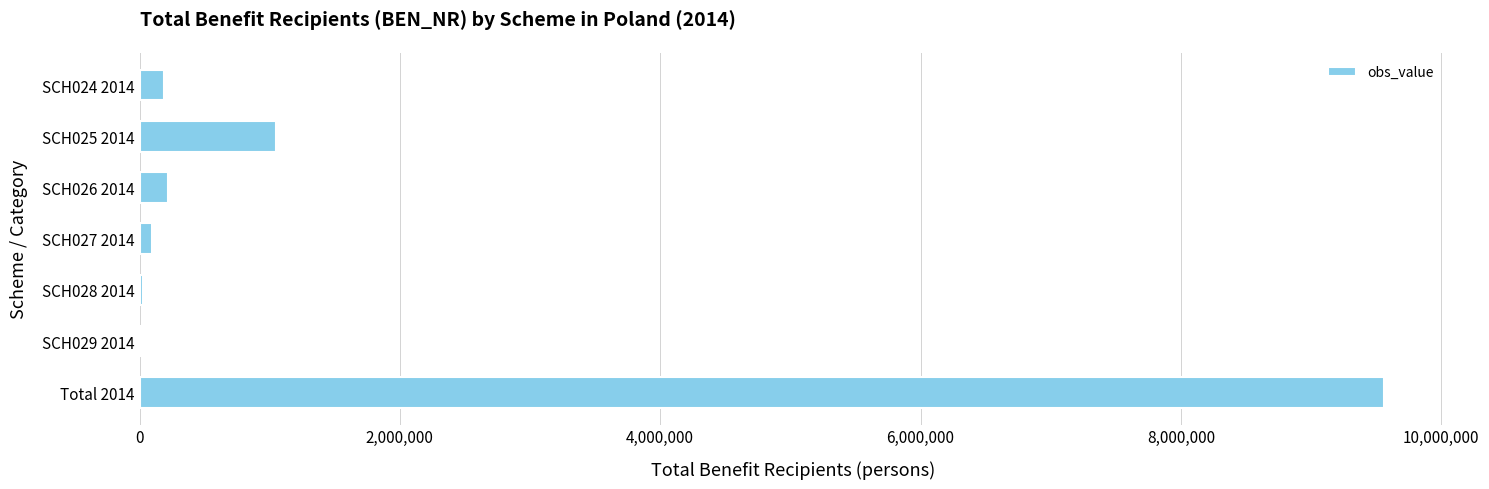

The value at SCH025 2014 is 1048985. True or false?

True